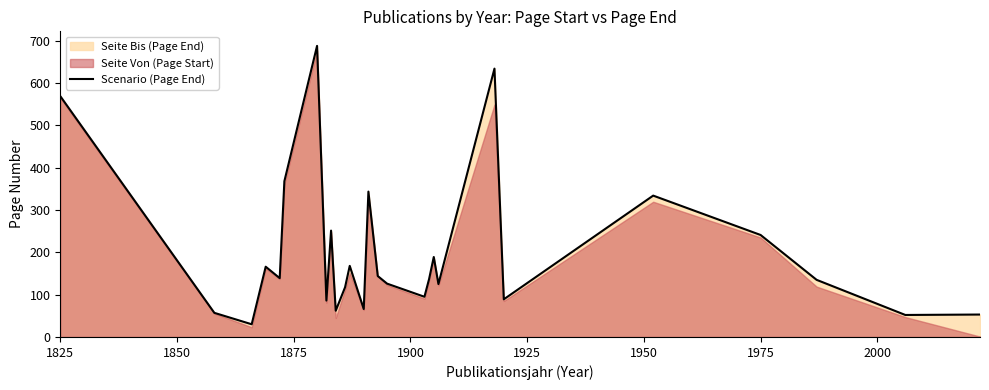

The Scenario (Page End) series shows 122.5 at 1975. True or false?

False